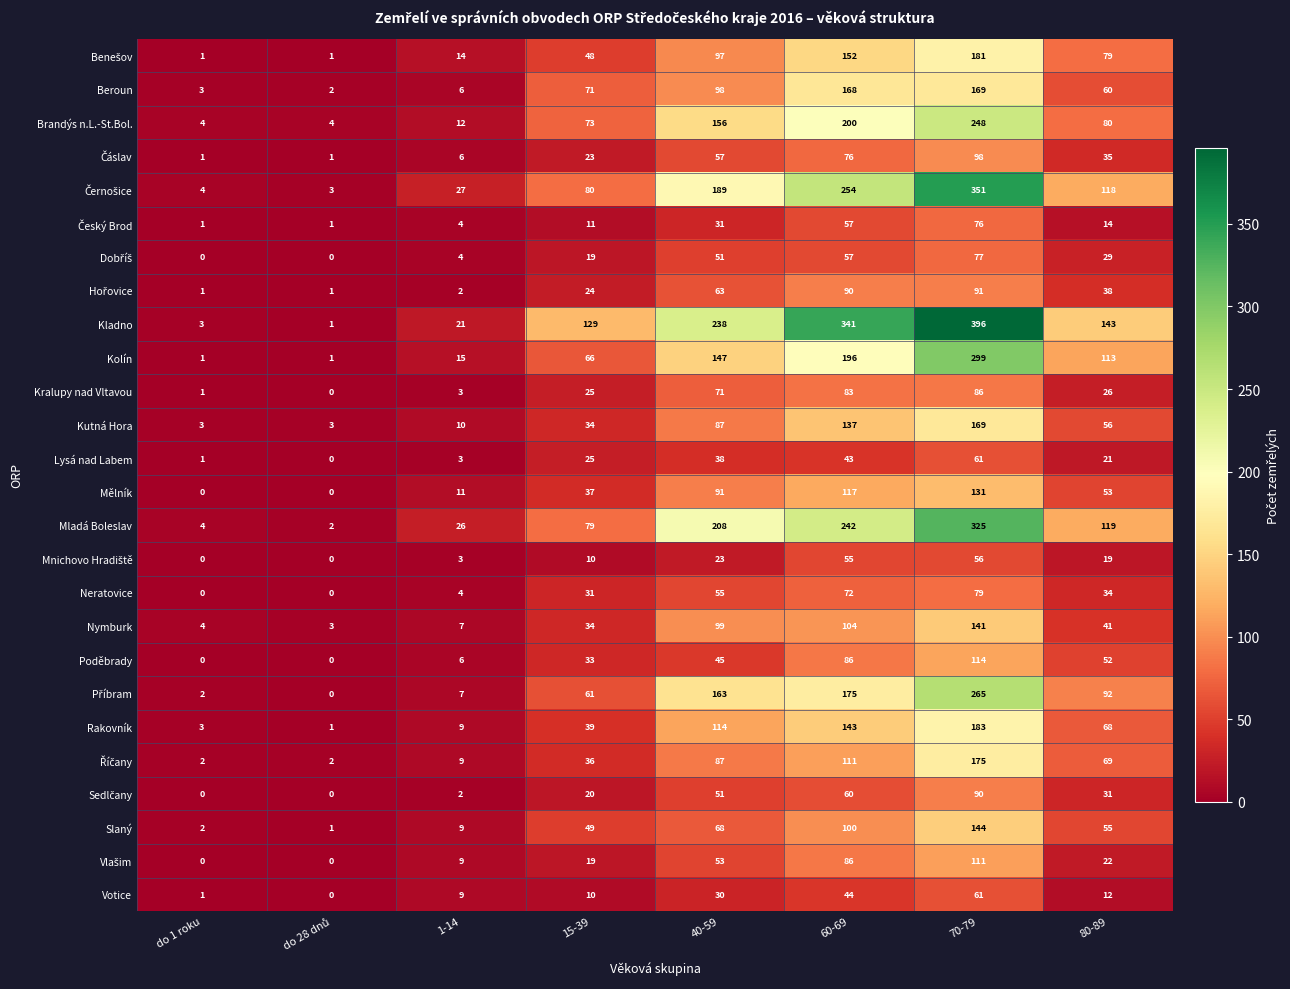

At which category is the sum across all series the highest?

70-79